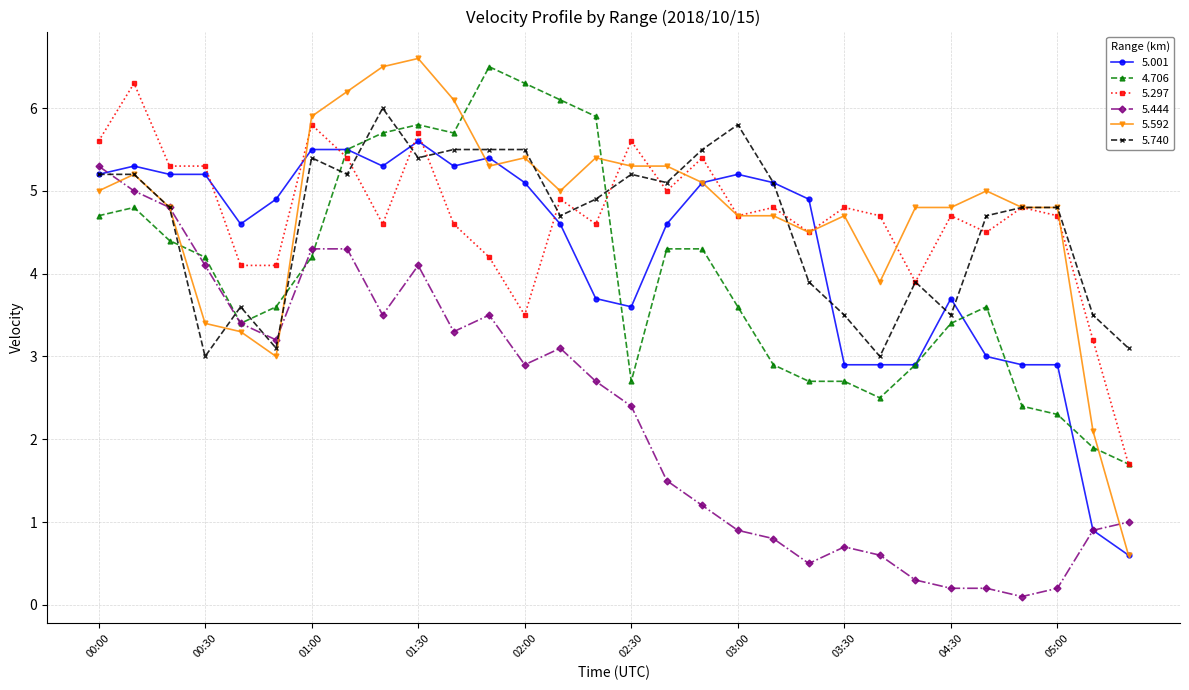

True or false: 5.001 has more than 0 points higher than both neighbors.

True